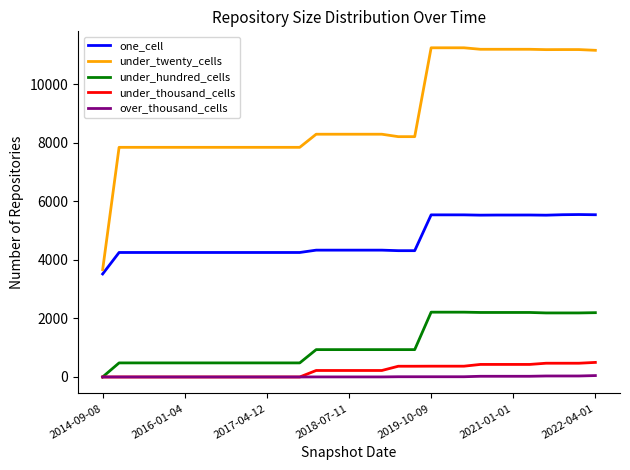

Which series has the widest spread of values?

under_twenty_cells